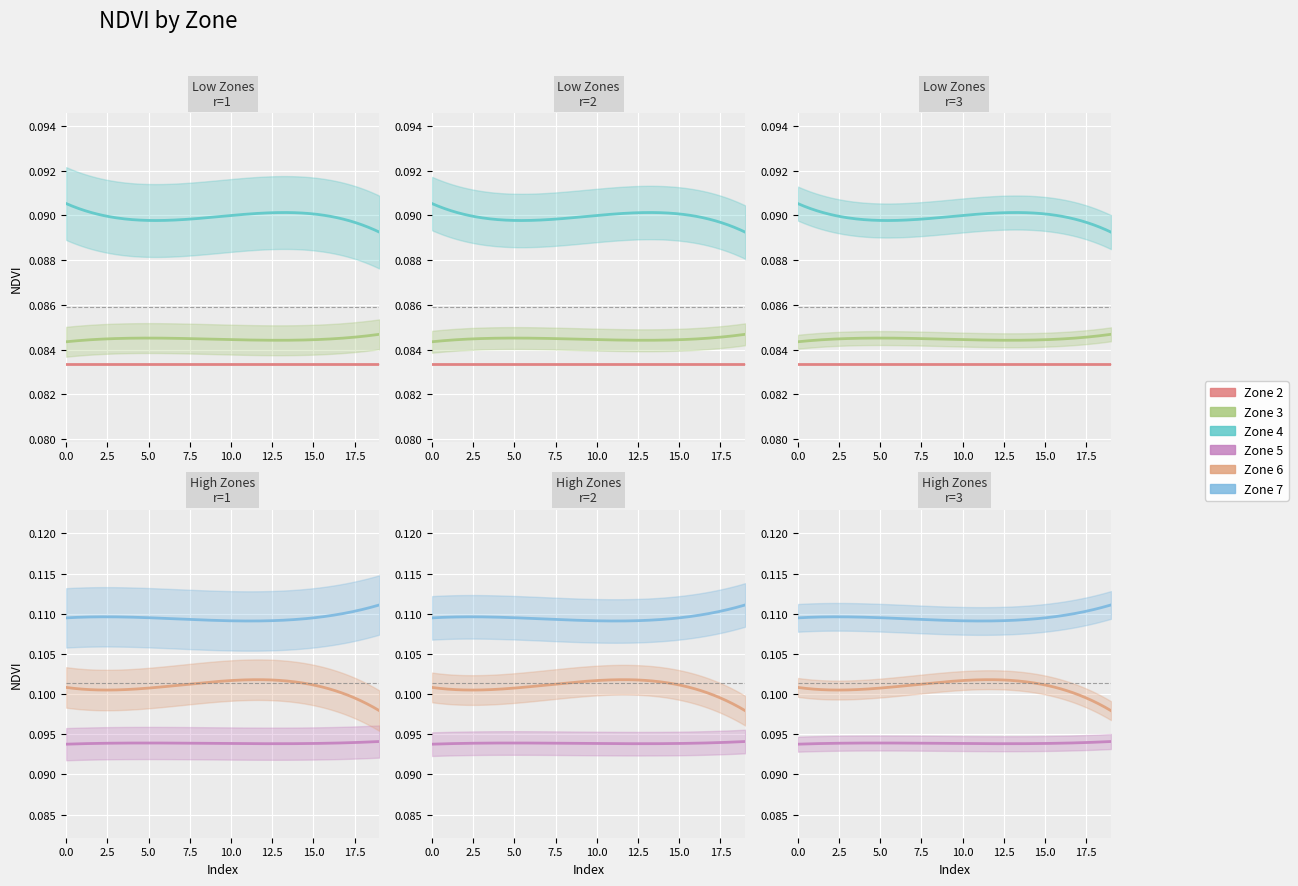

Reading left to right, list all the values displayed in this chart.

Zone 2: 0.1	0.1	0.1	0.1	0.1	0.1	0.1	0.1	0.1	0.1	0.1	0.1	0.1	0.1	0.1	0.1	0.1	0.1	0.1	0.1
Zone 3: 0.1	0.1	0.1	0.1	0.1	0.1	0.1	0.1	0.1	0.1	0.1	0.1	0.1	0.1	0.1	0.1	0.1	0.1	0.1	0.1
Zone 4: 0.1	0.1	0.1	0.1	0.1	0.1	0.1	0.1	0.1	0.1	0.1	0.1	0.1	0.1	0.1	0.1	0.1	0.1	0.1	0.1
Zone 5: 0.1	0.1	0.1	0.1	0.1	0.1	0.1	0.1	0.1	0.1	0.1	0.1	0.1	0.1	0.1	0.1	0.1	0.1	0.1	0.1
Zone 6: 0.1	0.1	0.1	0.1	0.1	0.1	0.1	0.1	0.1	0.1	0.1	0.1	0.1	0.1	0.1	0.1	0.1	0.1	0.1	0.1
Zone 7: 0.1	0.1	0.1	0.1	0.1	0.1	0.1	0.1	0.1	0.1	0.1	0.1	0.1	0.1	0.1	0.1	0.1	0.1	0.1	0.1